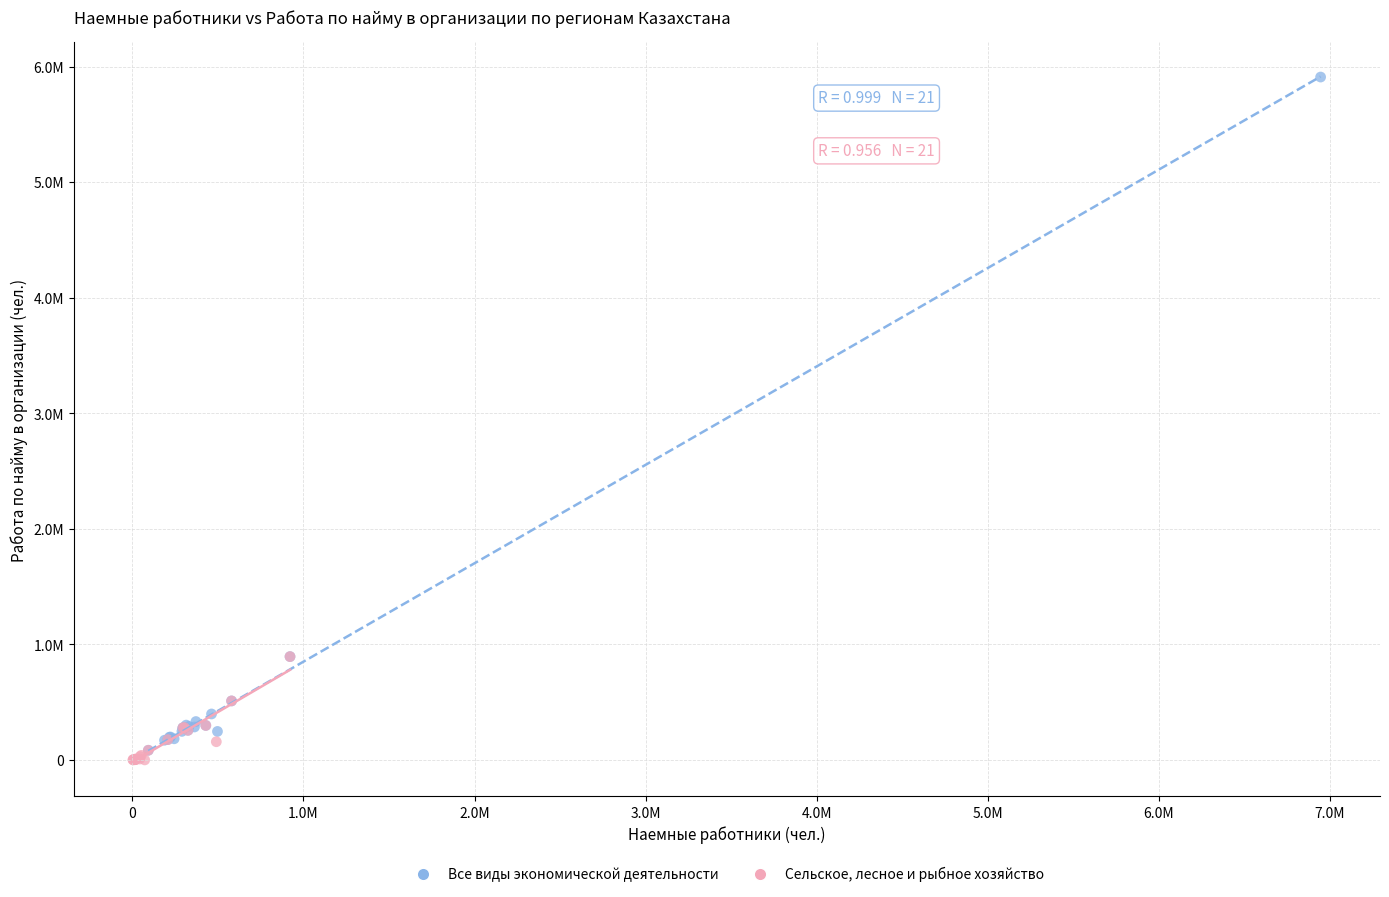

What are all the series names shown in the legend?

Все виды экономической деятельности, Сельское, лесное и рыбное хозяйство